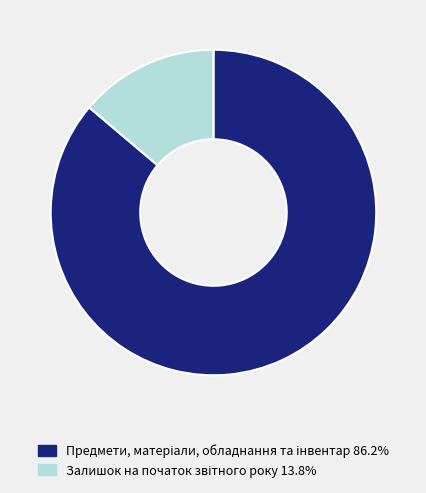

Is there a majority slice in this chart?

Yes